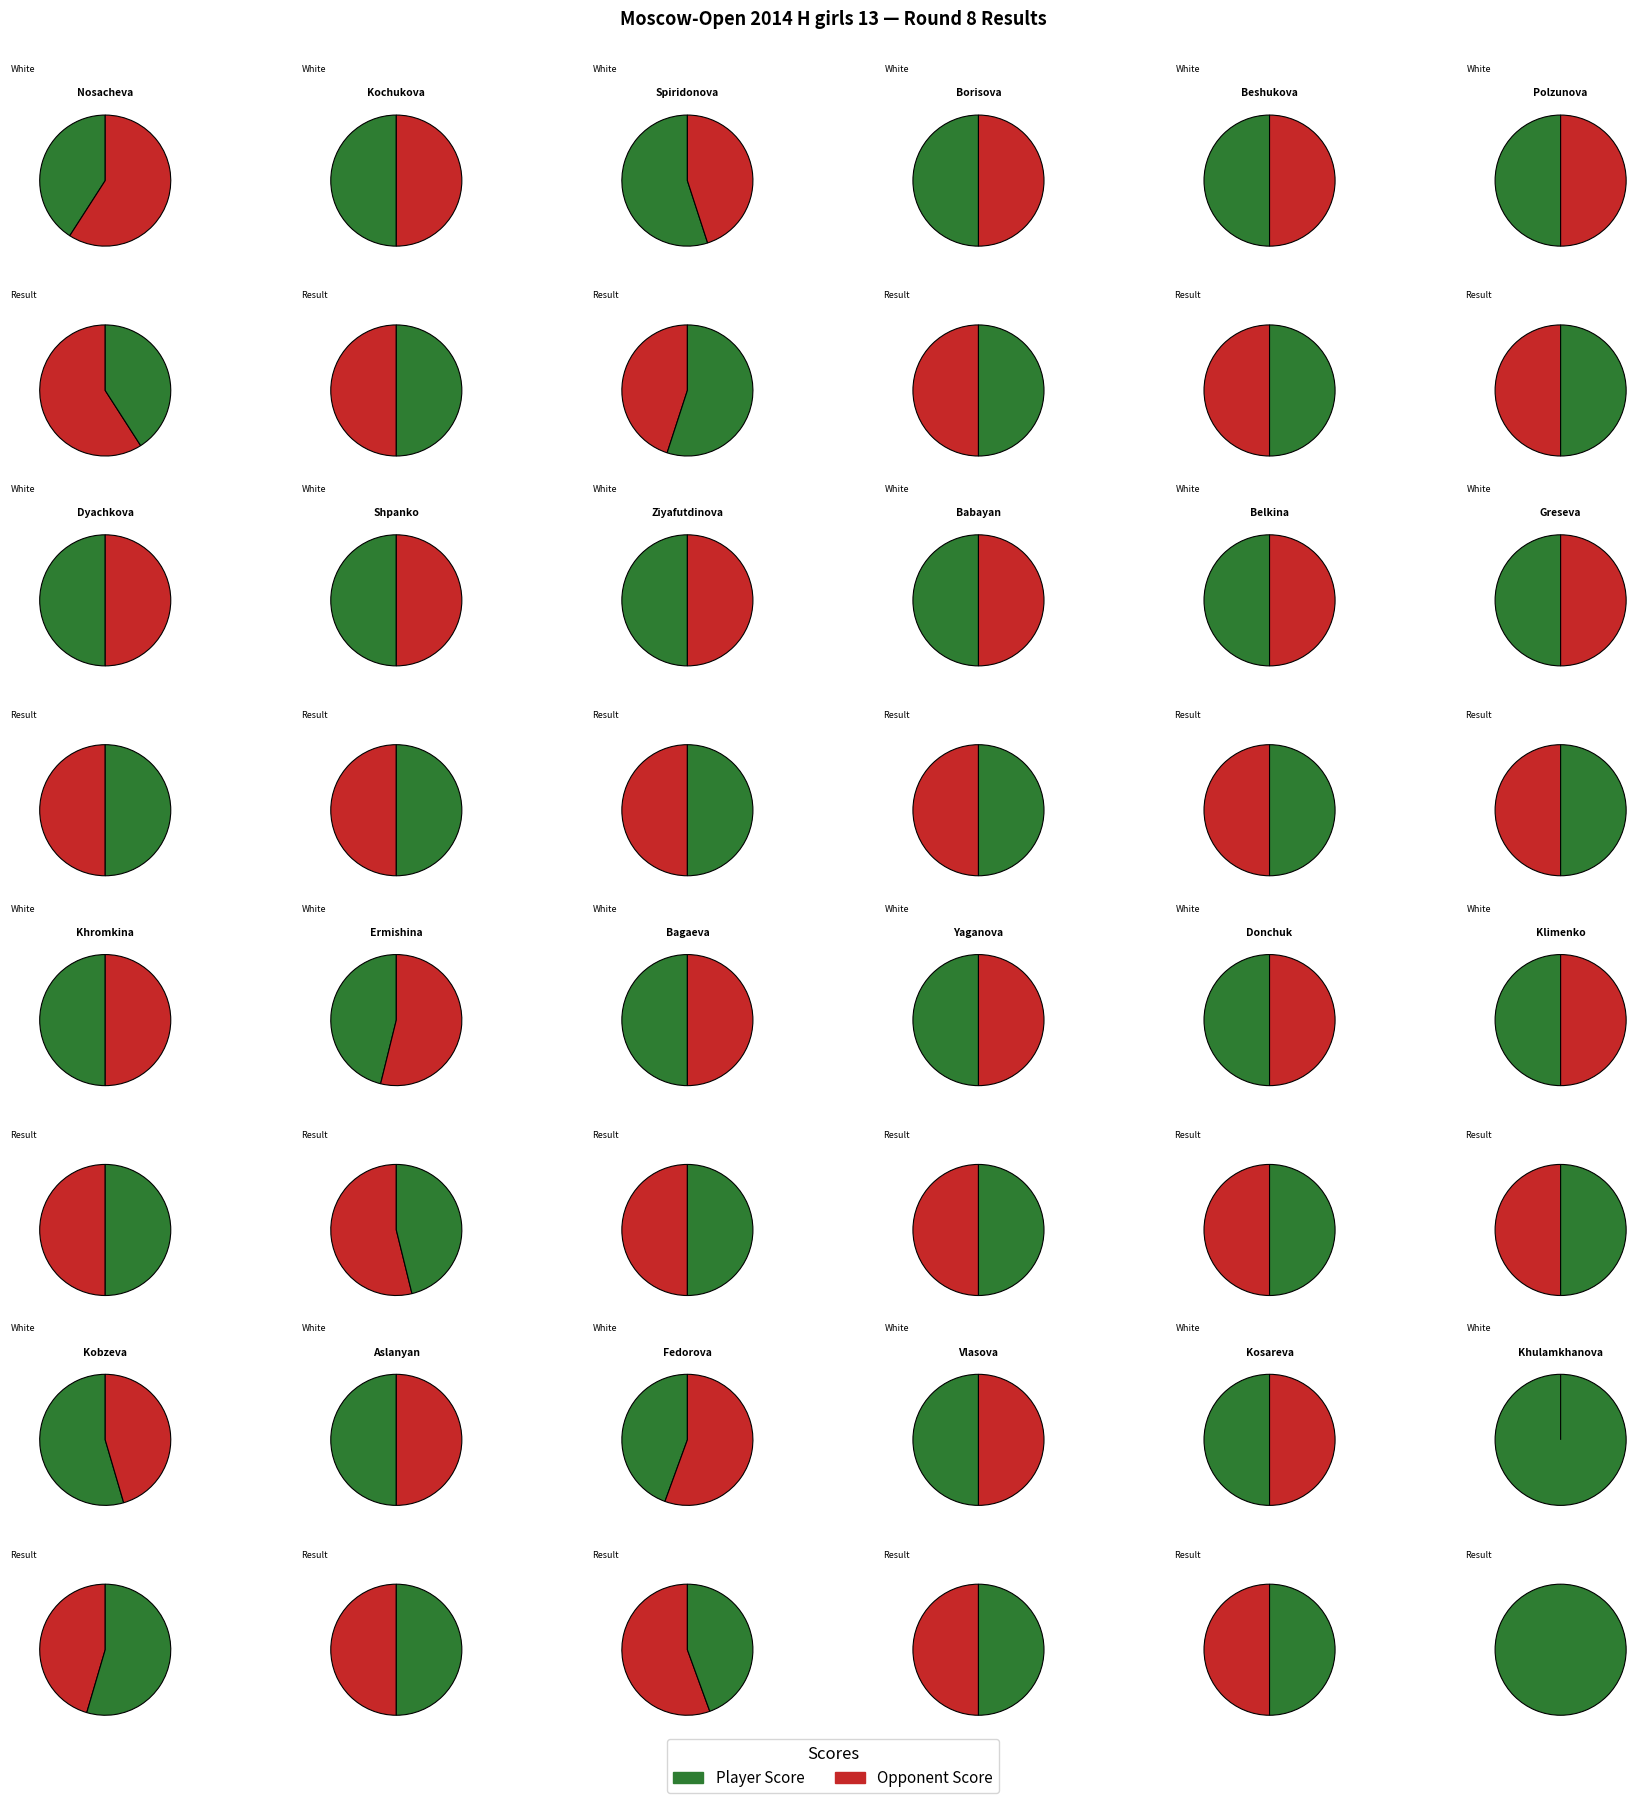

Does Fedorova account for over 50% of the chart?

No